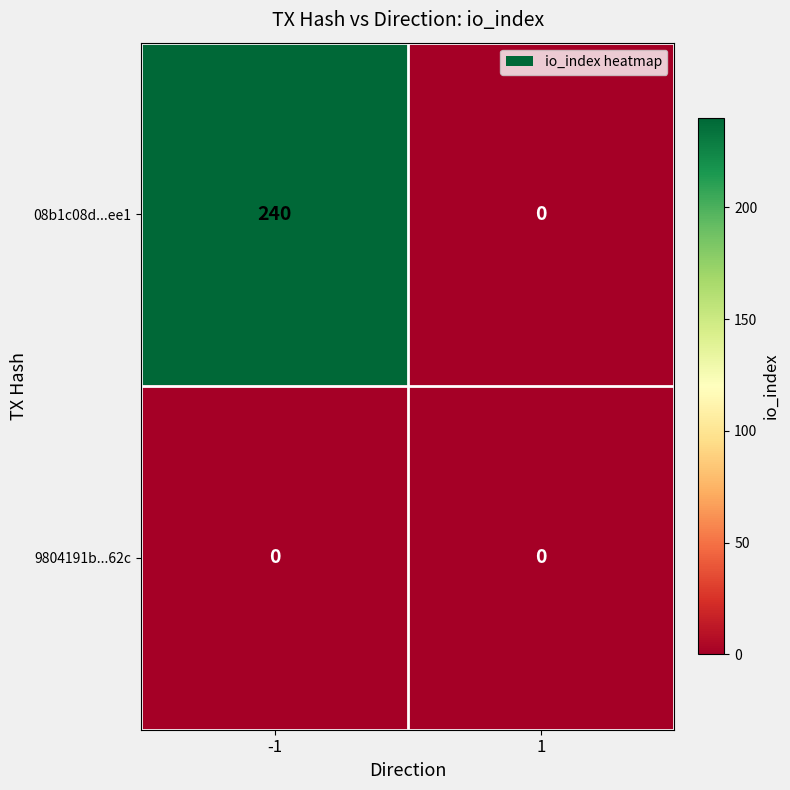

What is the greatest value displayed?

240